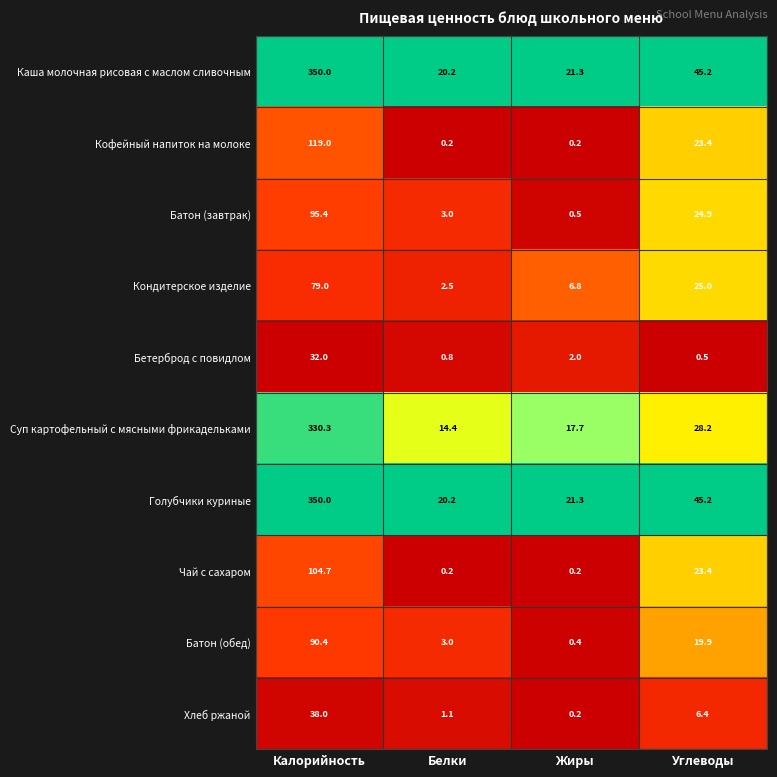

What is the greatest value displayed?

350.0